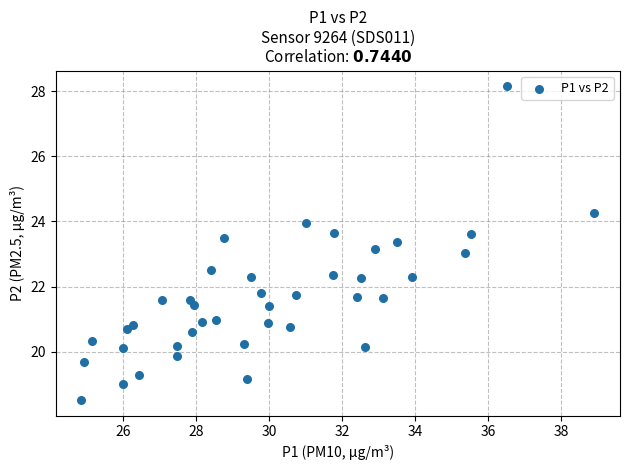

What is the range of X values (max minus min)?

14.1